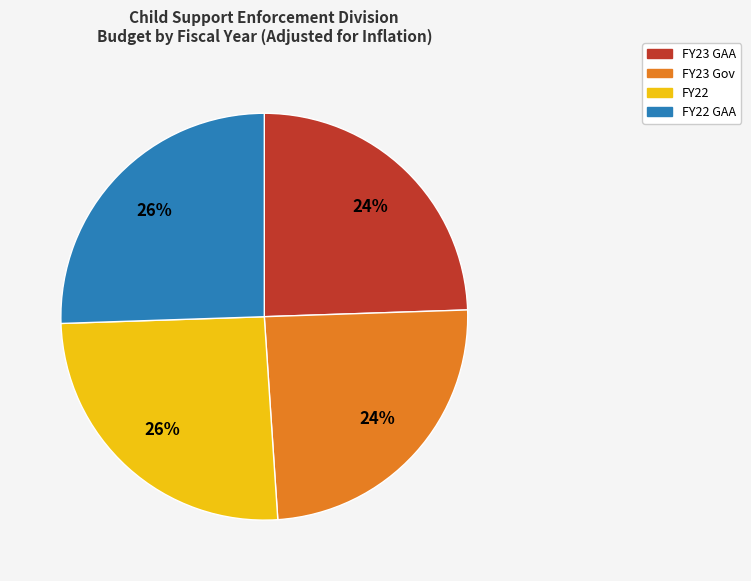

Is the sum of FY22 GAA and FY22 greater than half?

Yes